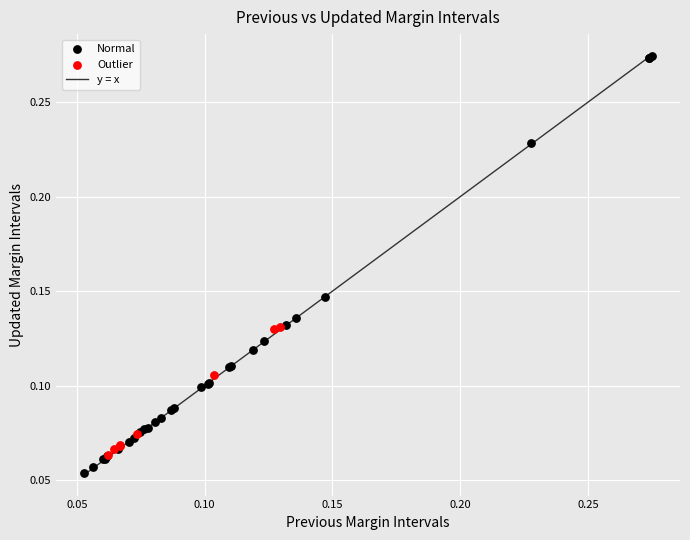

Which series has the largest Y range (max minus min)?

Normal